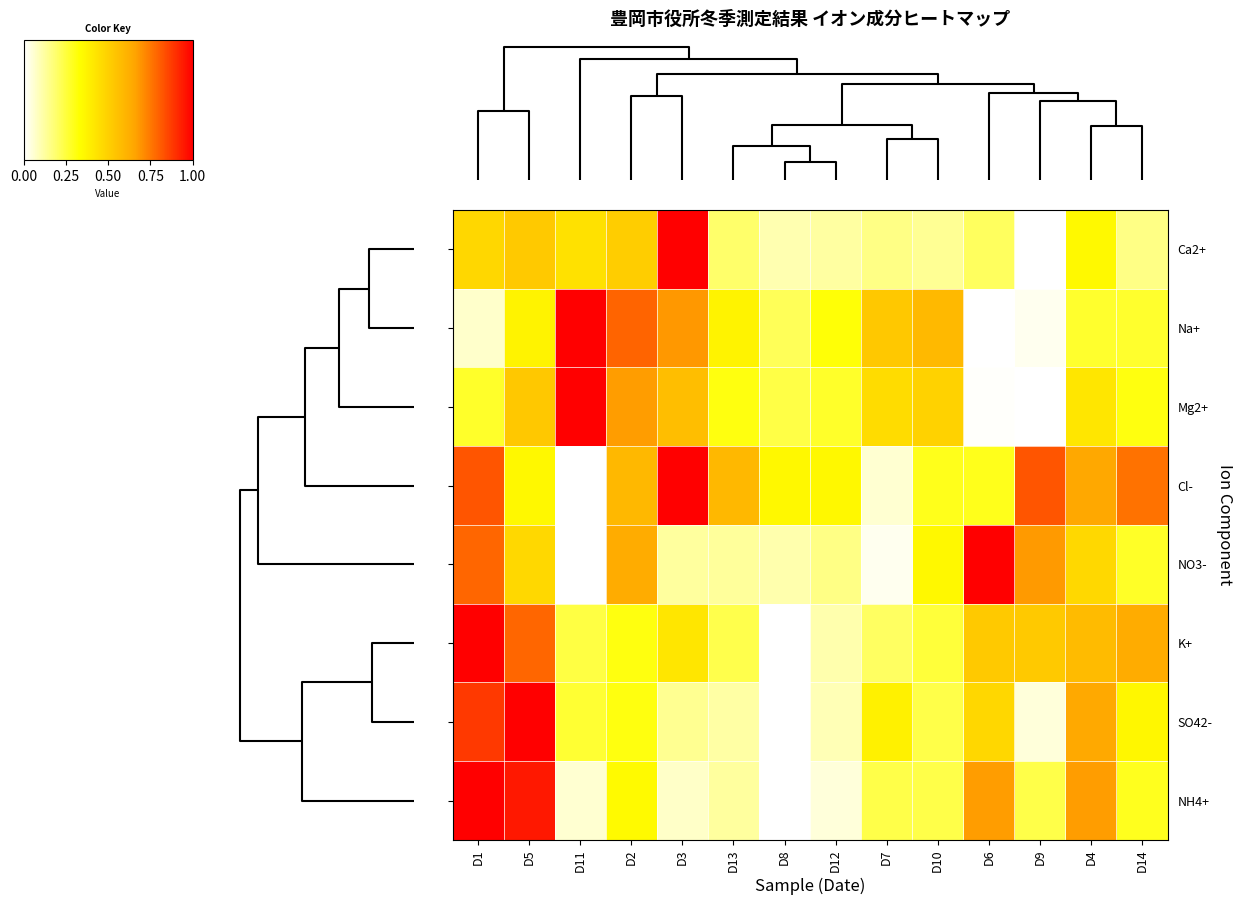

List the series in order of their peak value, highest first.

SO42-, NO3-, NH4+, Na+, K+, Cl-, Ca2+, Mg2+